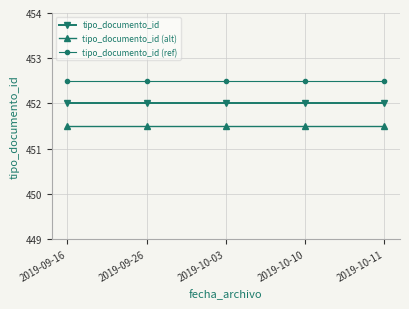

What is the maximum value shown in the chart?

452.5